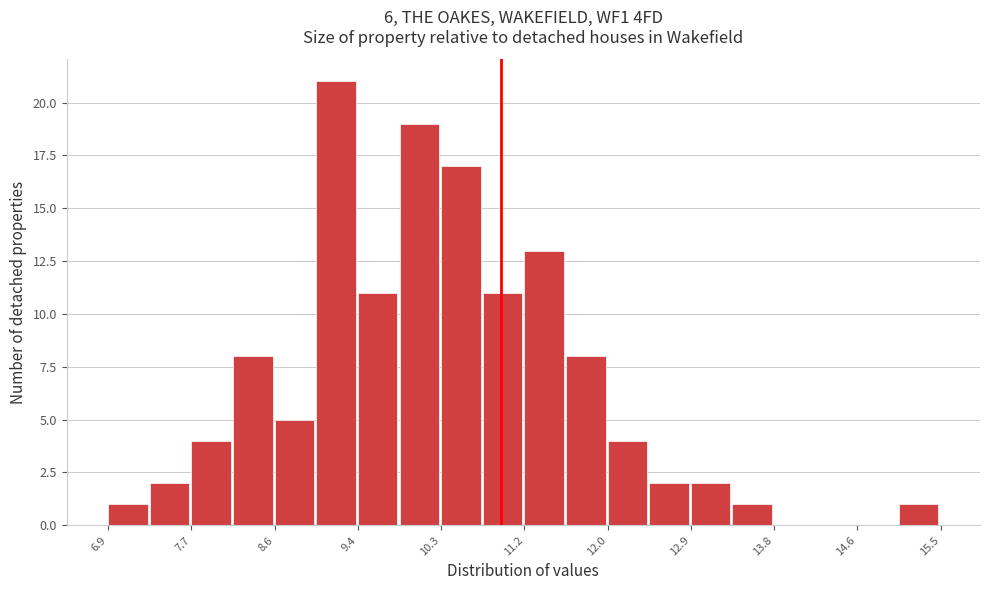

How tall is the bar that spans 10.31 to 10.74 on the x-axis? Neither the bar edges nor the heights are printed on the chart, so give them approximately, as read against the axes.

17